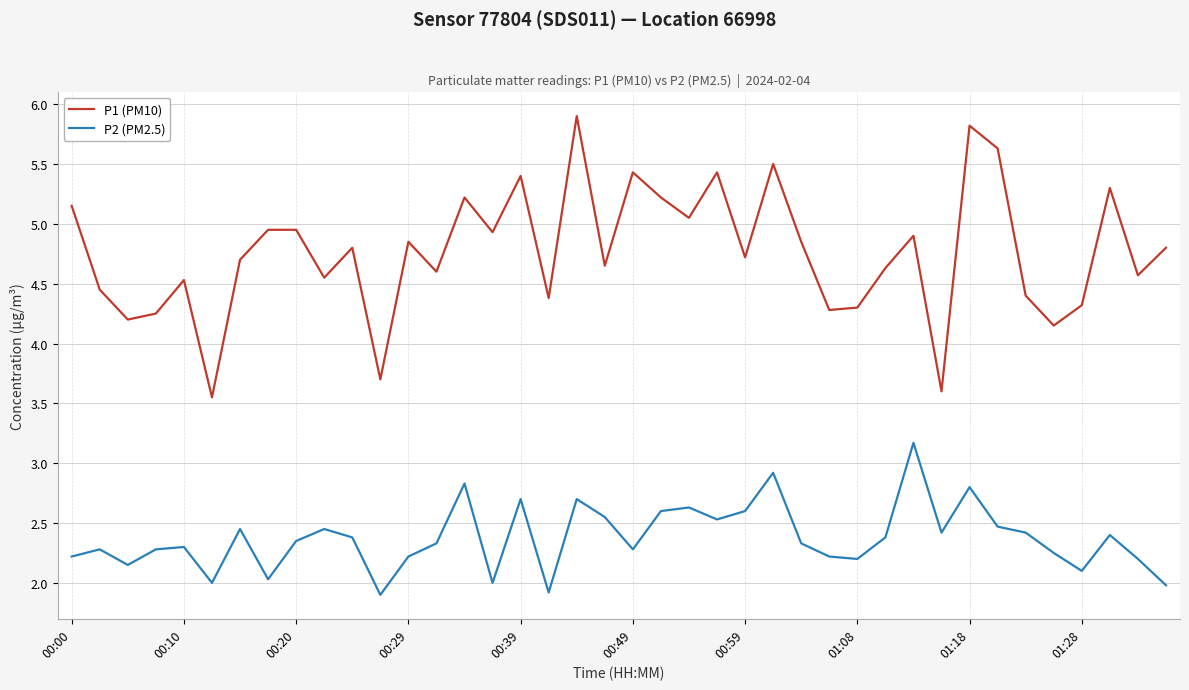

In P2 (PM2.5), how many points are lower than both neighbors (excluding endpoints)?

11